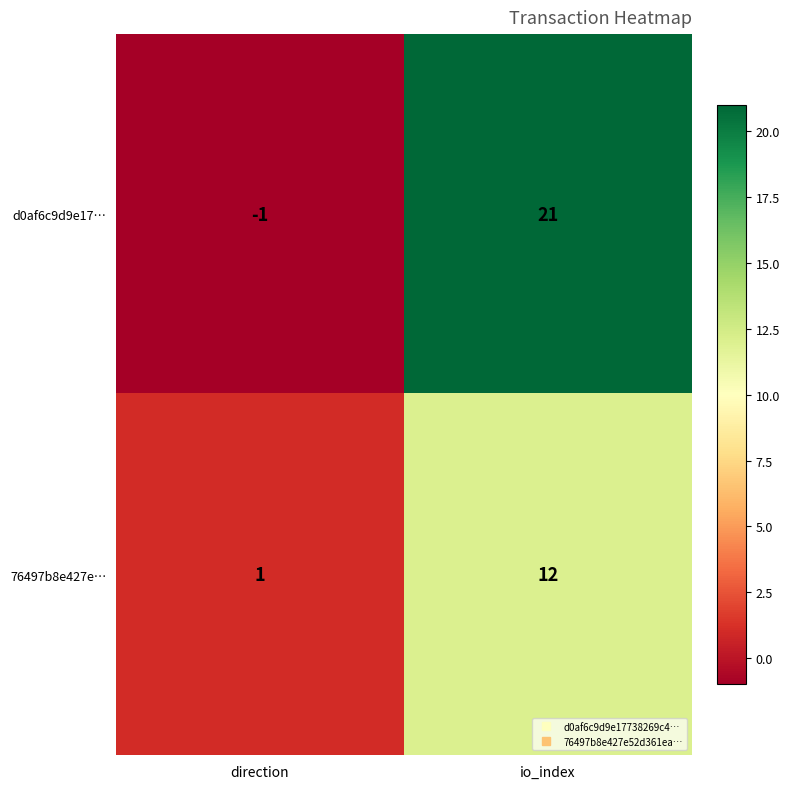

Reading left to right, list all the values displayed in this chart.

d0af6c9d9e17…: direction=-1	io_index=21
76497b8e427e…: direction=1	io_index=12